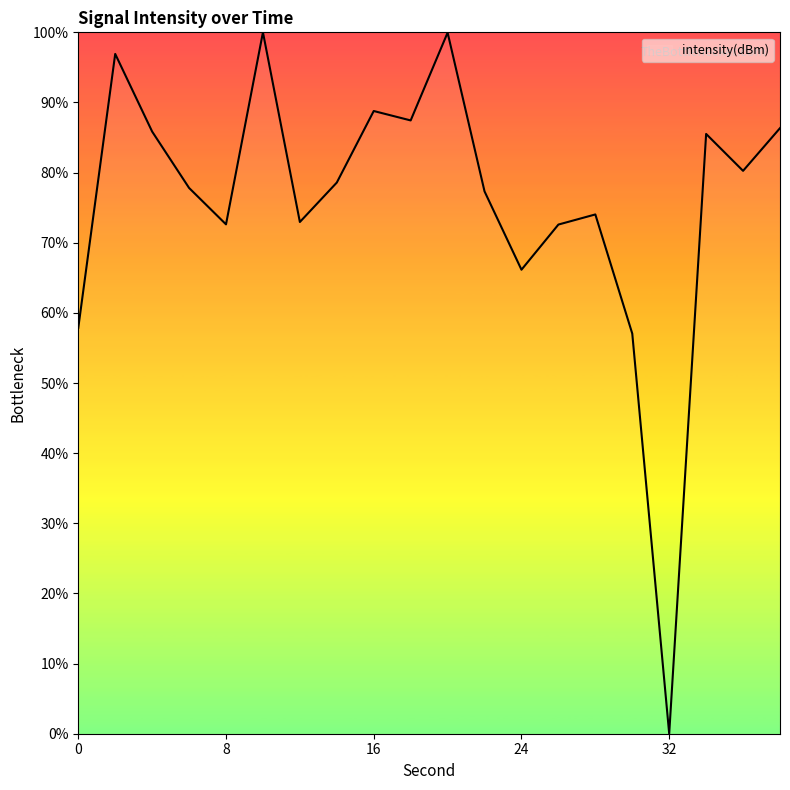

Does the chart have visible grid lines?

No